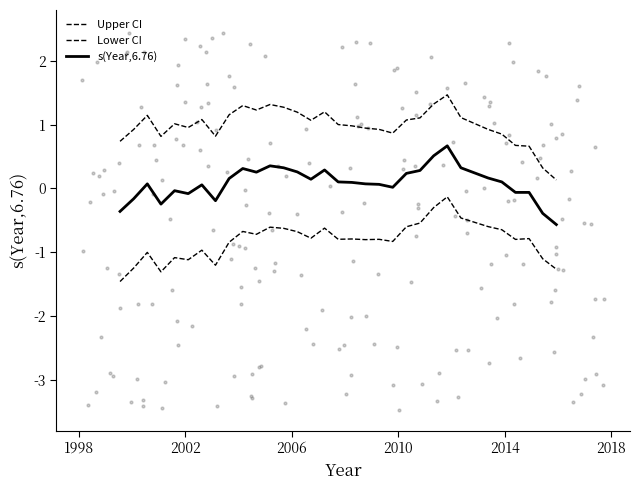

Is the value of Upper CI at 26 greater than the value of s(Year,6.76) at 1998?

Yes